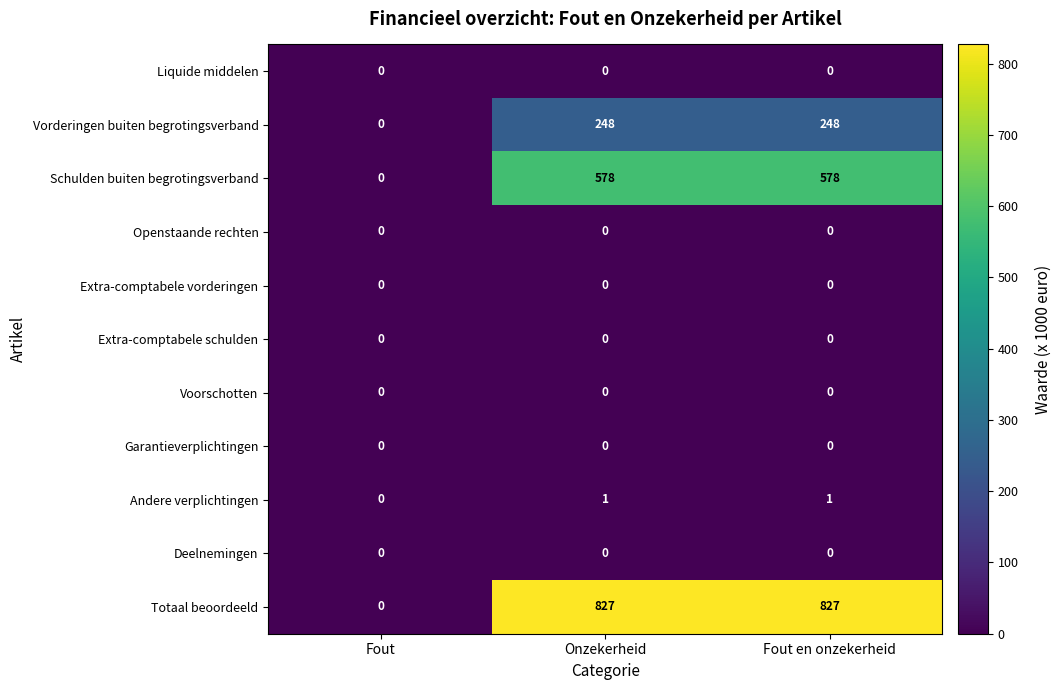

Between Fout and Fout en onzekerheid, which series saw the biggest shift?

Totaal beoordeeld